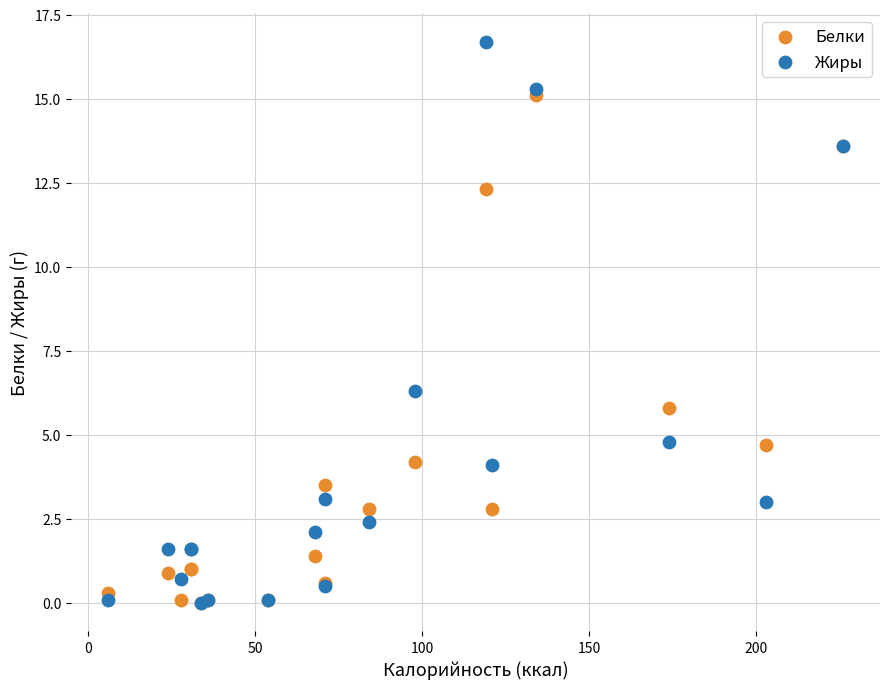

Which series has the widest spread of Y values?

Жиры